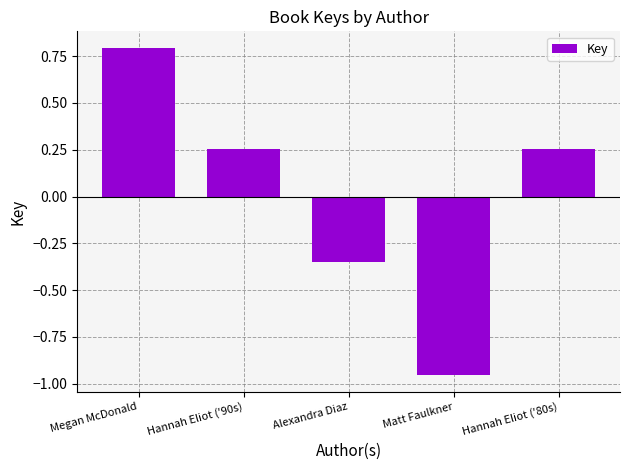

The chart shows a value of -0.4 at Matt Faulkner. True or false?

False